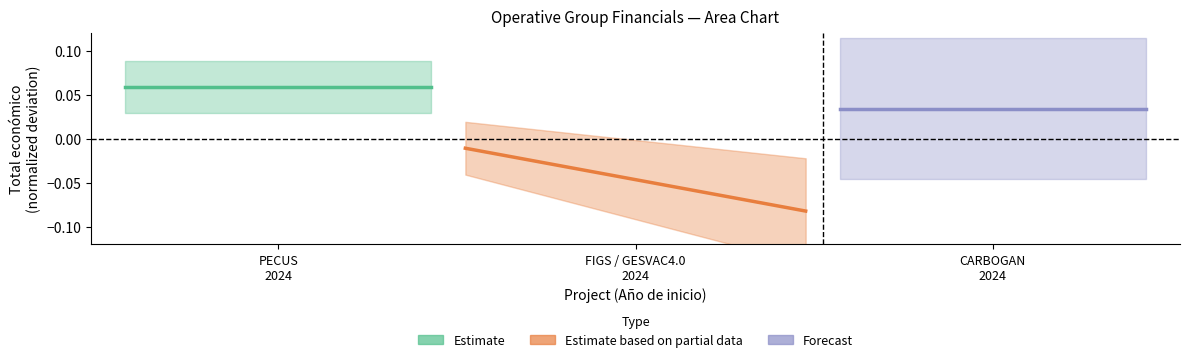

True or false: Estimate based on partial data and Estimate cross at least once.

False